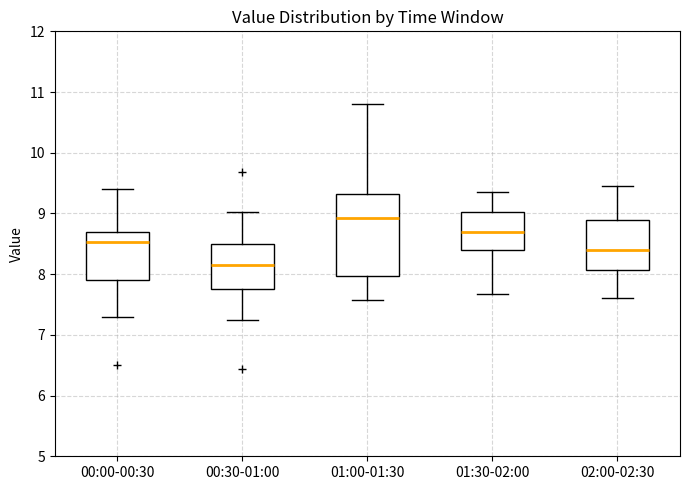

Which box has the highest median line?

01:00-01:30